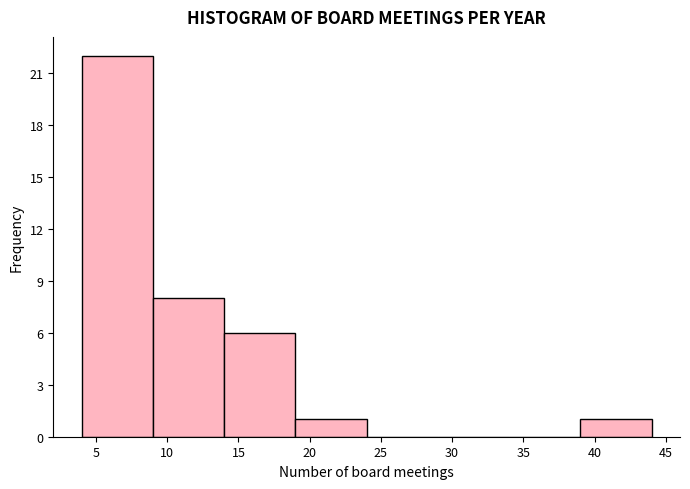

Reading left to right, transcribe this chart: for each bar, give the range it covers on the x-axis and its height. The values are not printed on the chart, so give them approximately, as read against the axis.

4 to 9: 22
9 to 14: 8
14 to 19: 6
19 to 24: 1
24 to 29: 0
29 to 34: 0
34 to 39: 0
39 to 44: 1